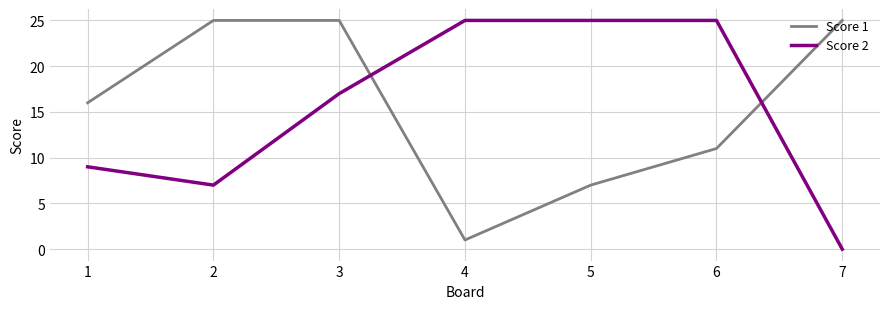

Does the chart have visible grid lines?

Yes